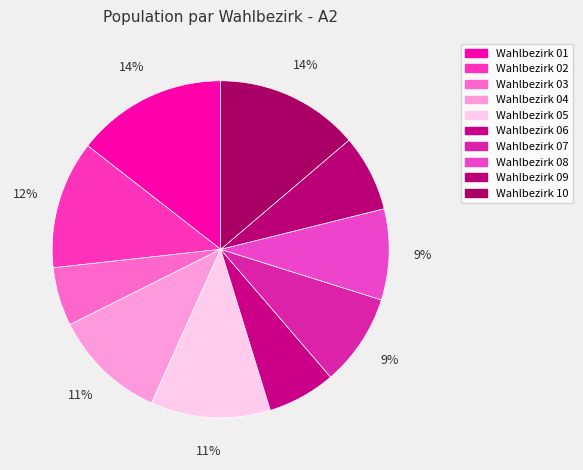

Do Wahlbezirk 03 and Wahlbezirk 06 together represent more than half of the pie?

No